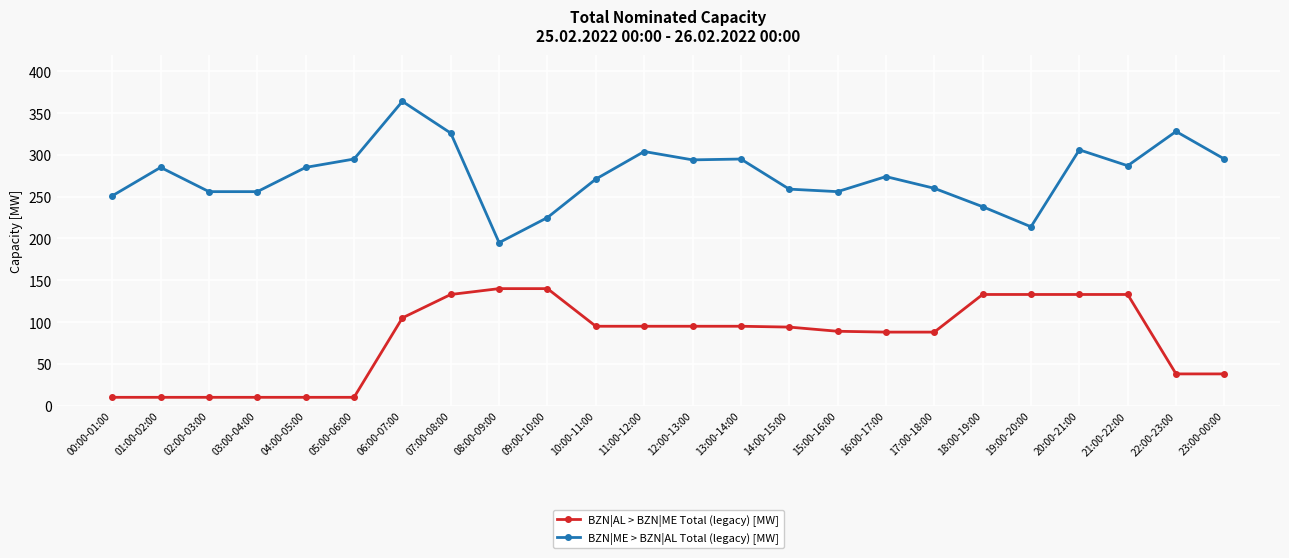

True or false: BZN|AL > BZN|ME Total (legacy) [MW] and BZN|ME > BZN|AL Total (legacy) [MW] cross at least once.

False